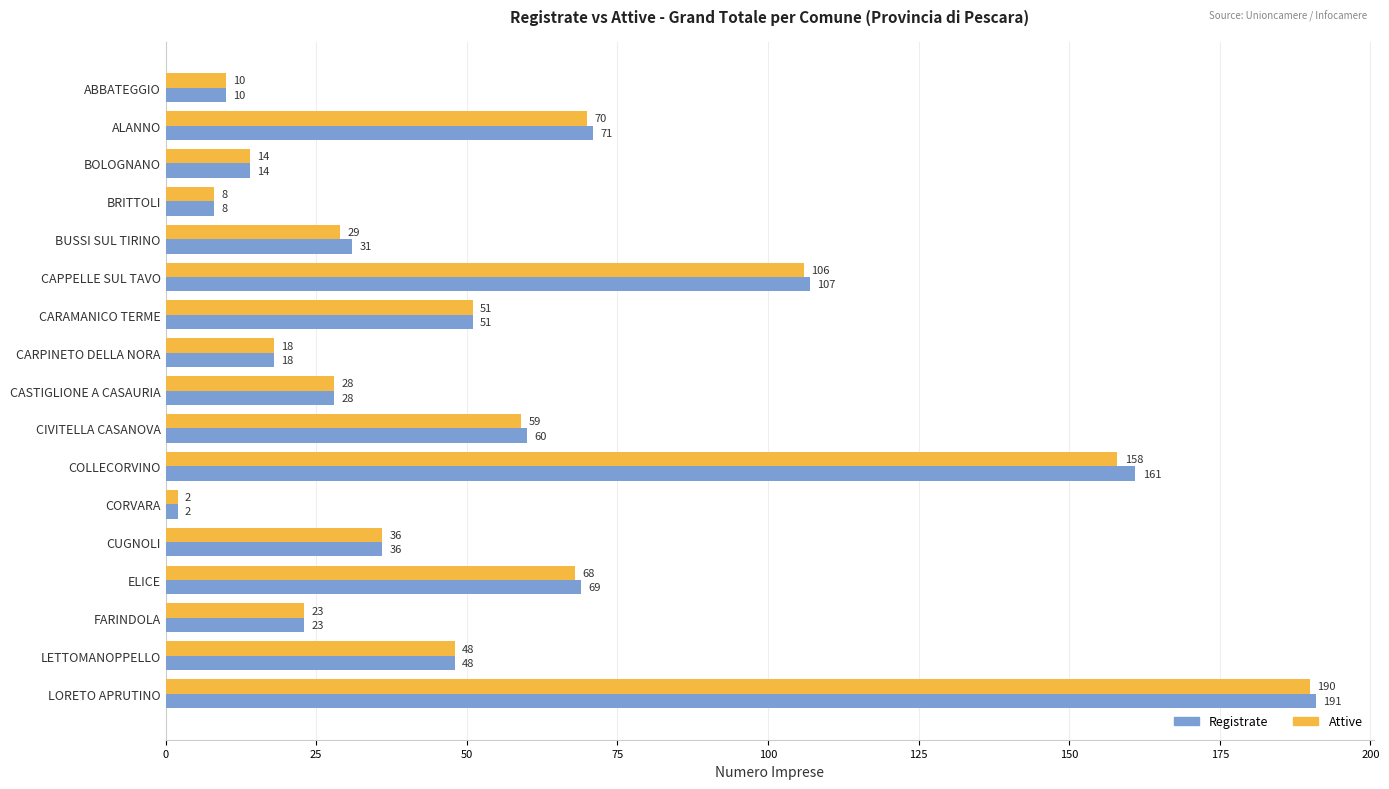

At how many categories does at least one series exceed 73?

3